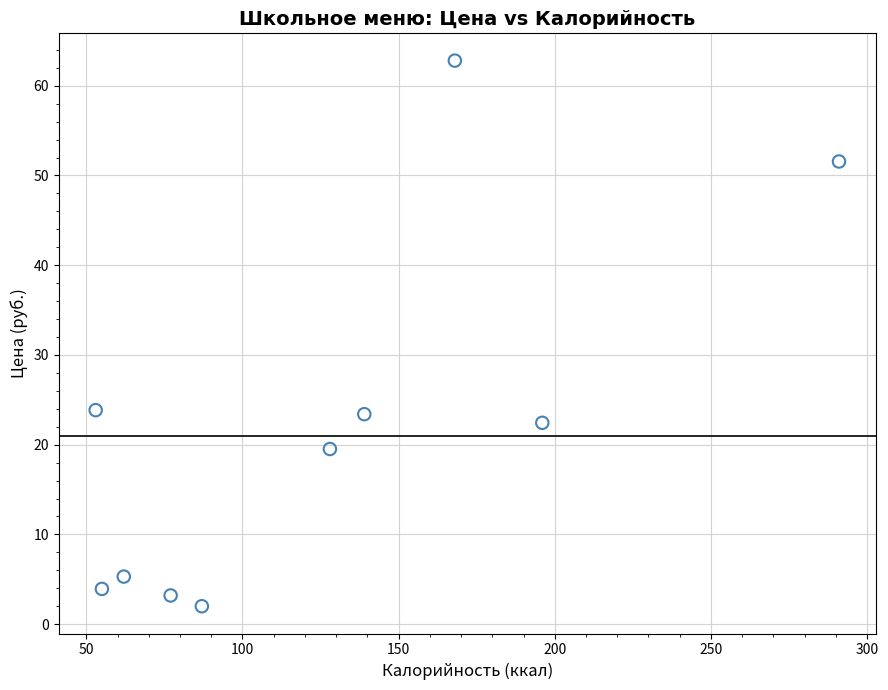

What is the average X value?

125.6